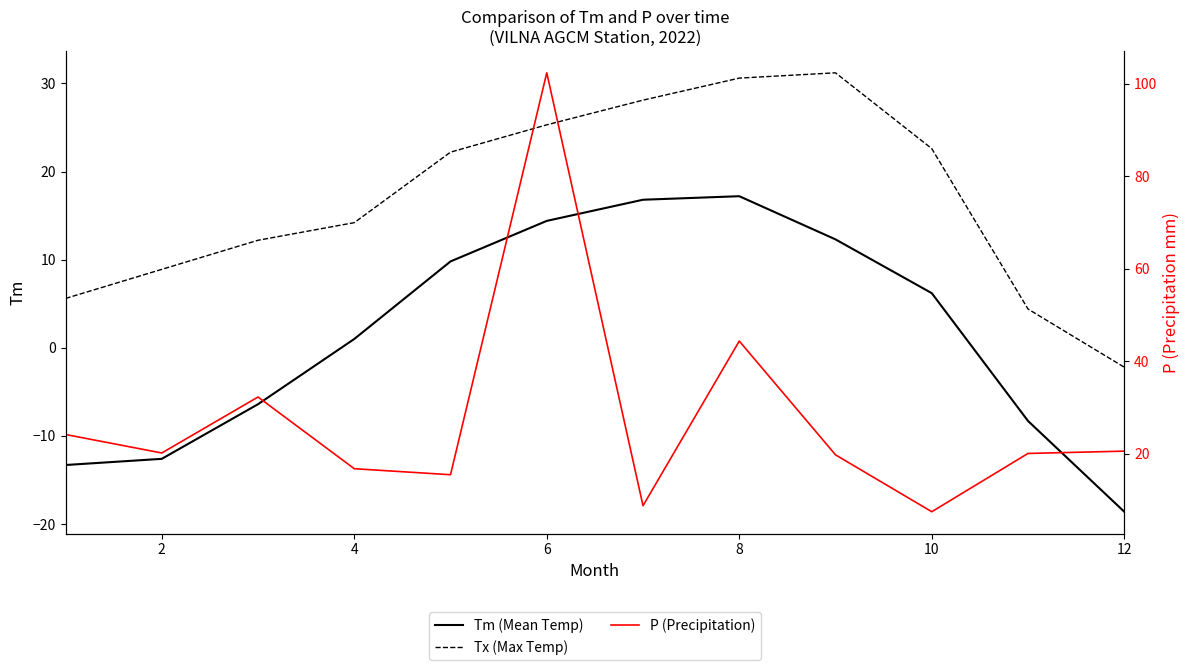

Which series has the largest total across all categories?

P (Precipitation)